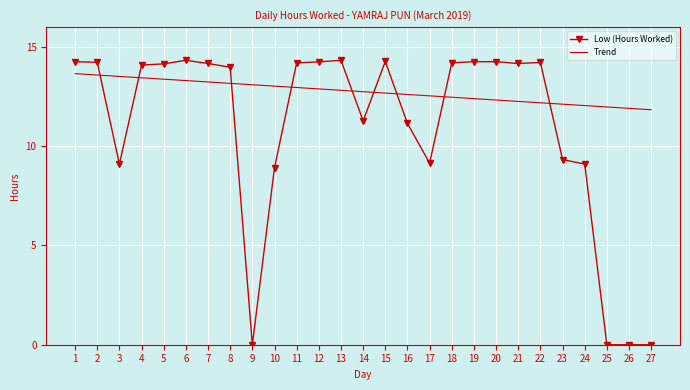

True or false: Trend and Low (Hours Worked) cross at least once.

True